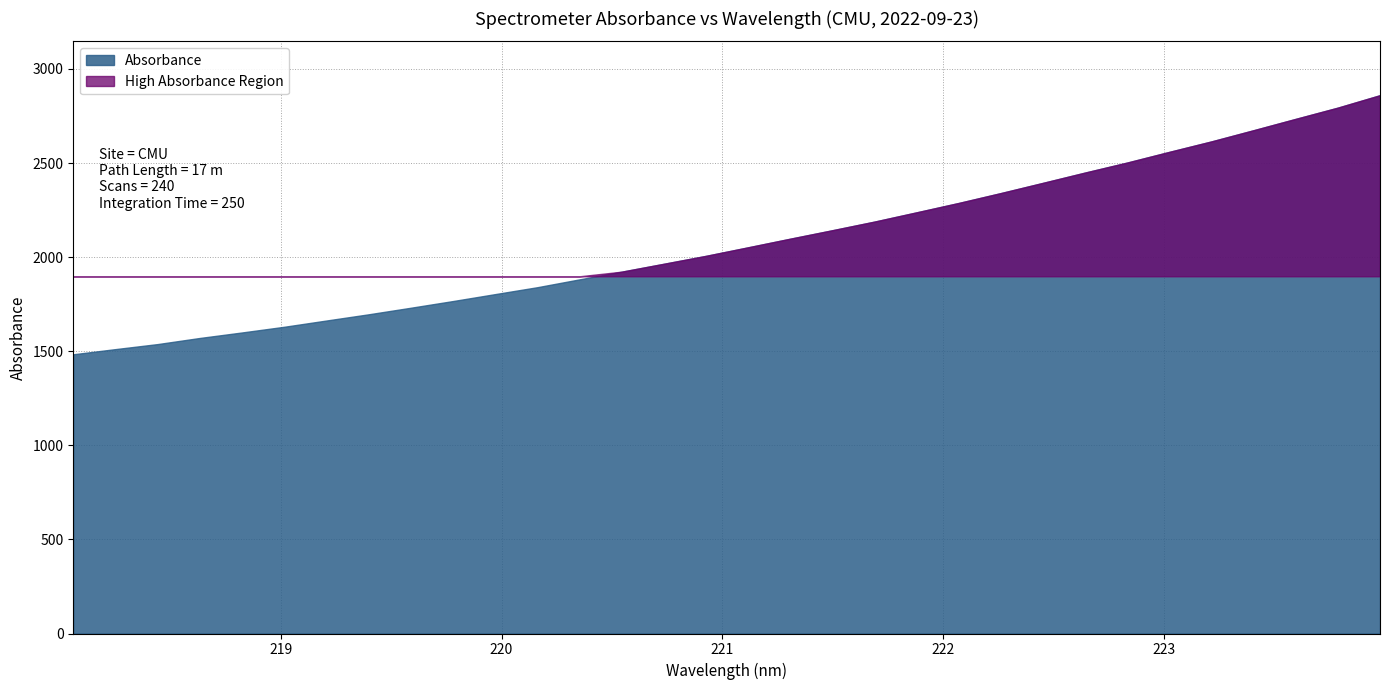

What is the approximate value at 218.2508?

1511.2